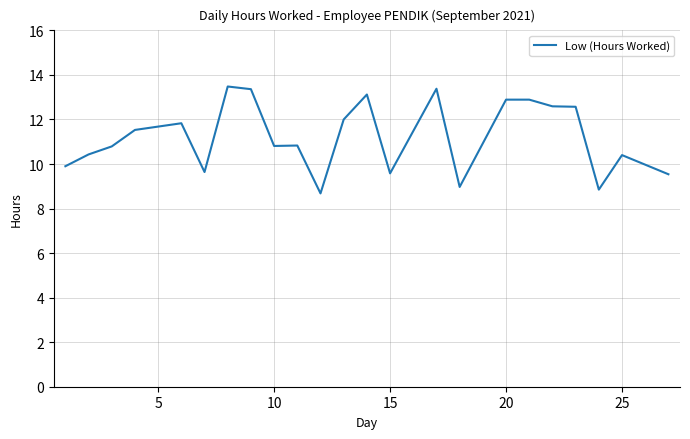

What is the maximum value shown in the chart?

13.5